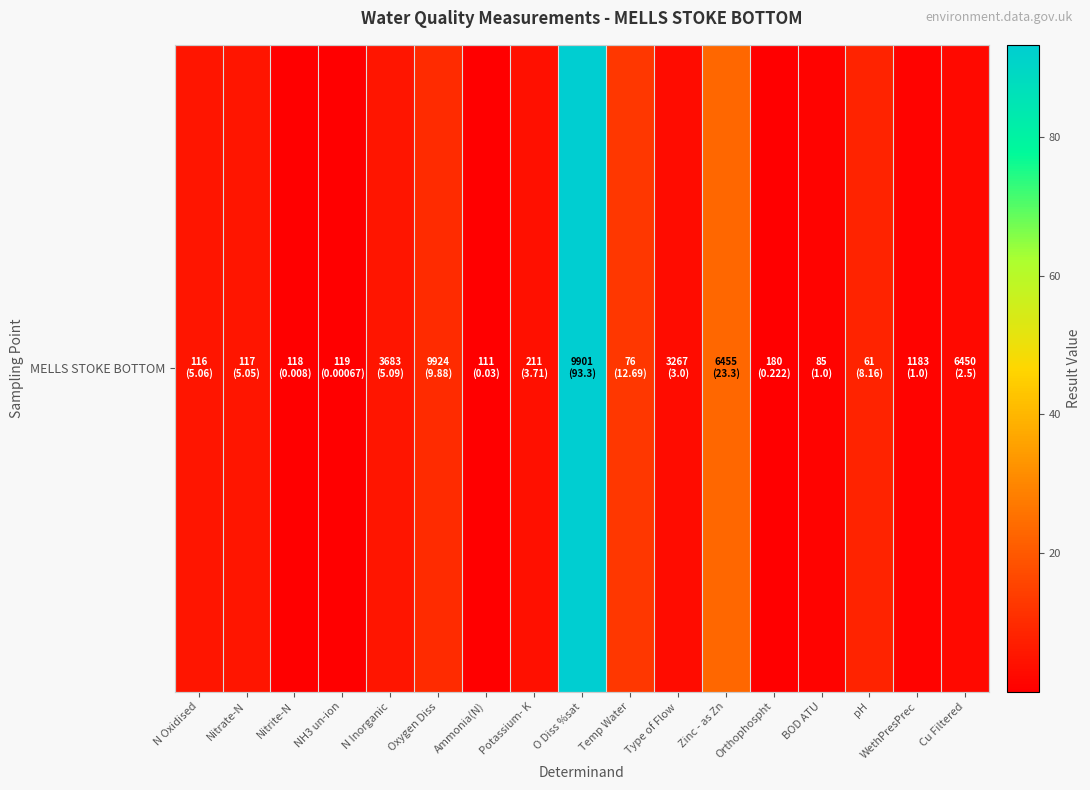

At which label is the value closest to 46?

Zinc - as Zn